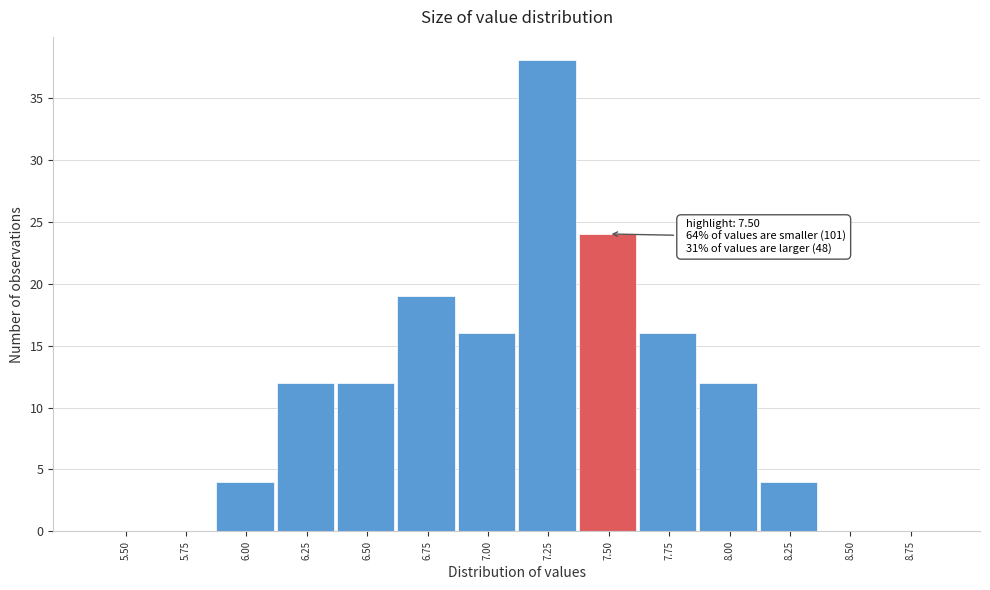

Reading left to right, list all the values displayed in this chart.

5.50=0	5.75=0	6.00=4	6.25=12	6.50=12	6.75=19	7.00=16	7.25=38	7.50=24	7.75=16	8.00=12	8.25=4	8.50=0	8.75=0